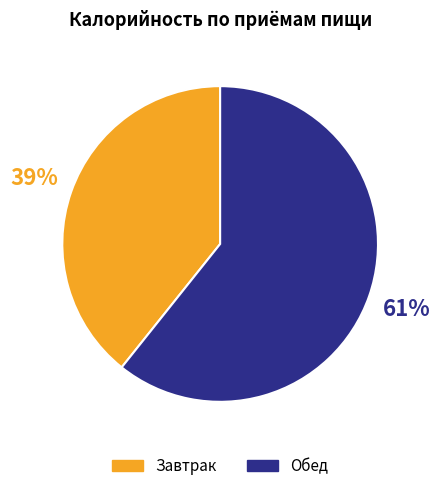

Which category has the smallest portion of the pie?

Завтрак